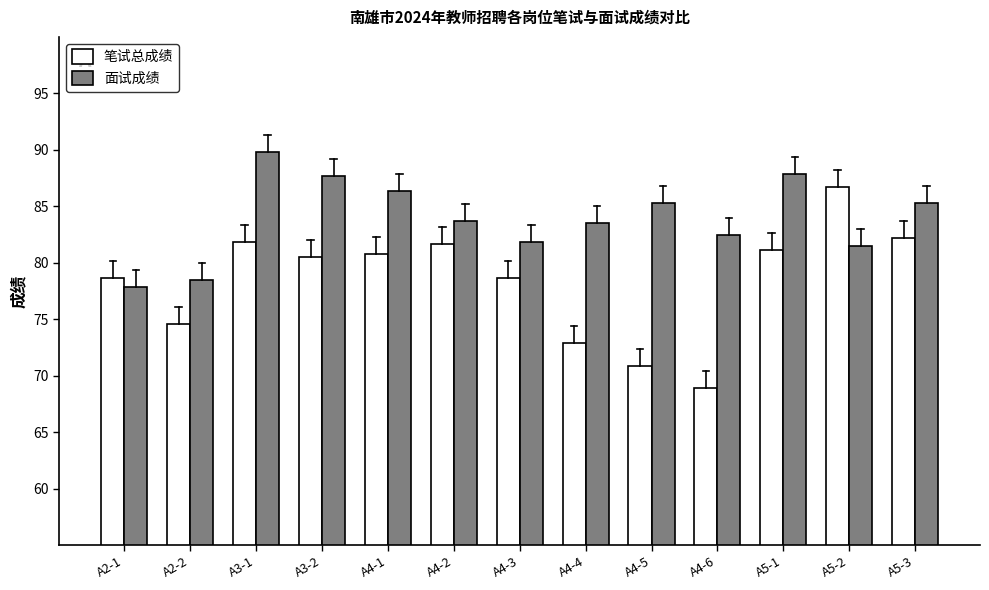

Is it true that 笔试总成绩 equals 29.4 at A5-1?

False